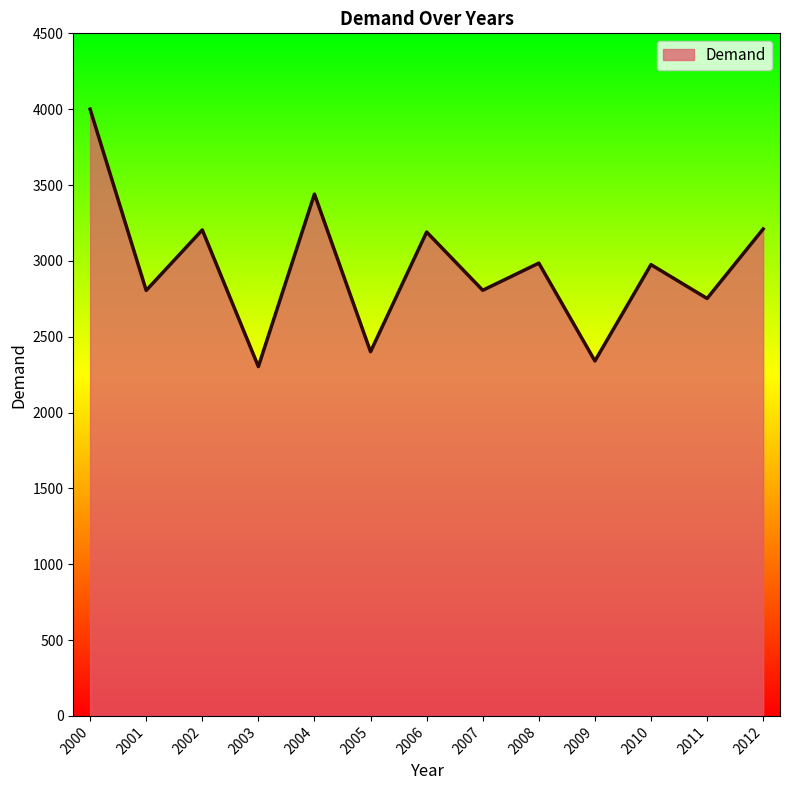

At which category does the chart reach its minimum across all series?

2003